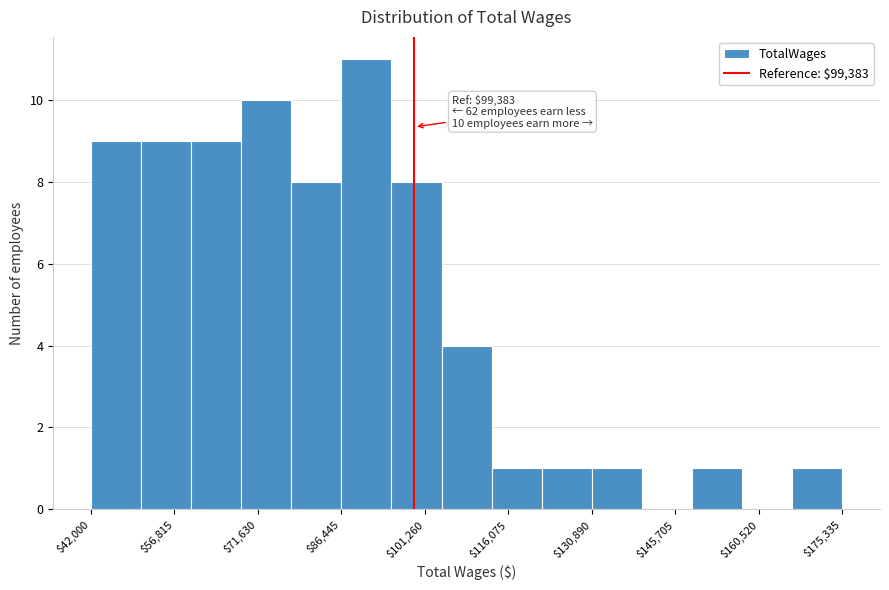

Over which range of the x-axis is the bar tallest?

86000 to 96000